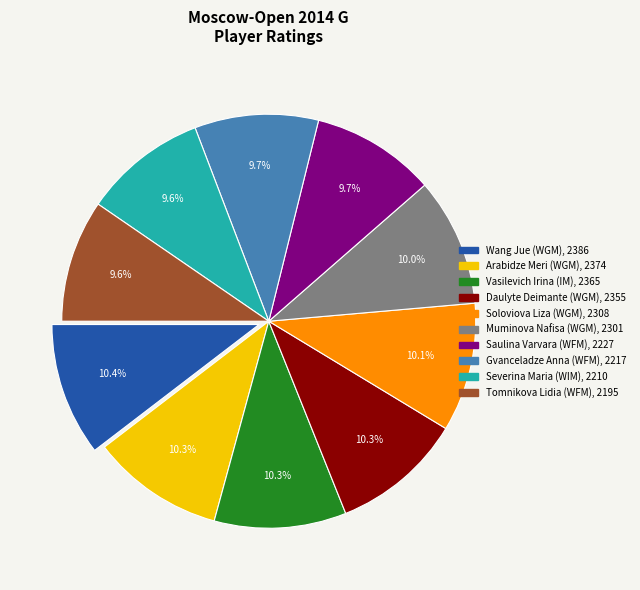

What portion of the pie excludes Vasilevich Irina (IM)?

89.7%